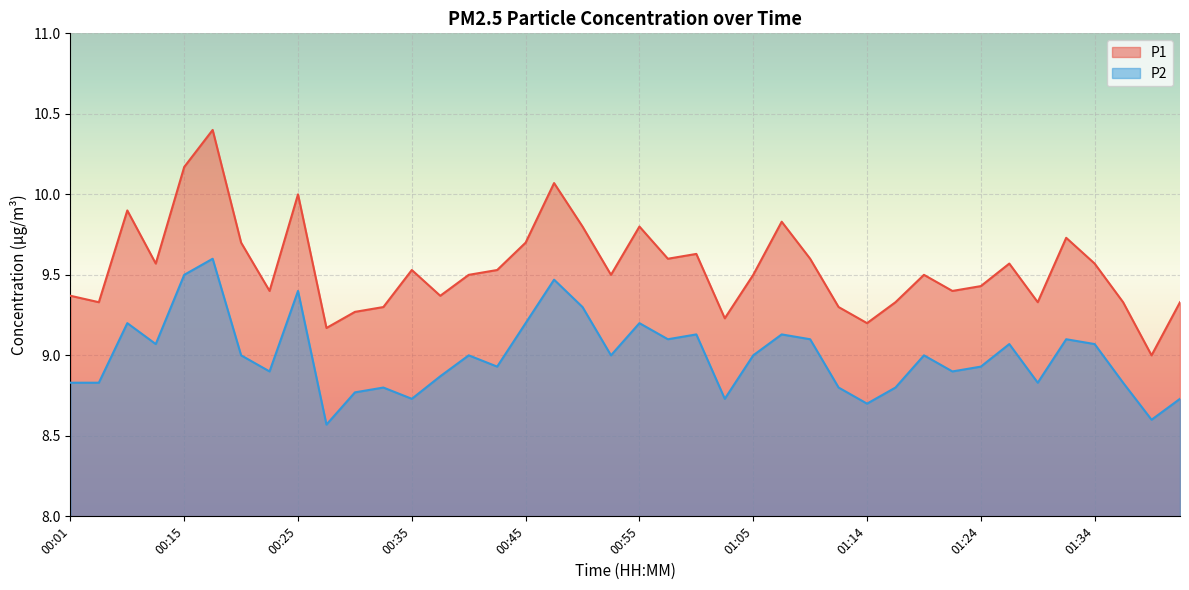

Reading right to left, transcribe all the data shown in this chart.

P1: 9.3	9.0	9.3	9.6	9.7	9.3	9.6	9.4	9.4	9.5	9.3	9.2	9.3	9.6	9.8	9.5	9.2	9.6	9.6	9.8	9.5	9.8	10.1	9.7	9.5	9.5	9.4	9.5	9.3	9.3	9.2	10.0	9.4	9.7	10.4	10.2	9.6	9.9	9.3	9.4
P2: 8.7	8.6	8.8	9.1	9.1	8.8	9.1	8.9	8.9	9.0	8.8	8.7	8.8	9.1	9.1	9.0	8.7	9.1	9.1	9.2	9.0	9.3	9.5	9.2	8.9	9.0	8.9	8.7	8.8	8.8	8.6	9.4	8.9	9.0	9.6	9.5	9.1	9.2	8.8	8.8